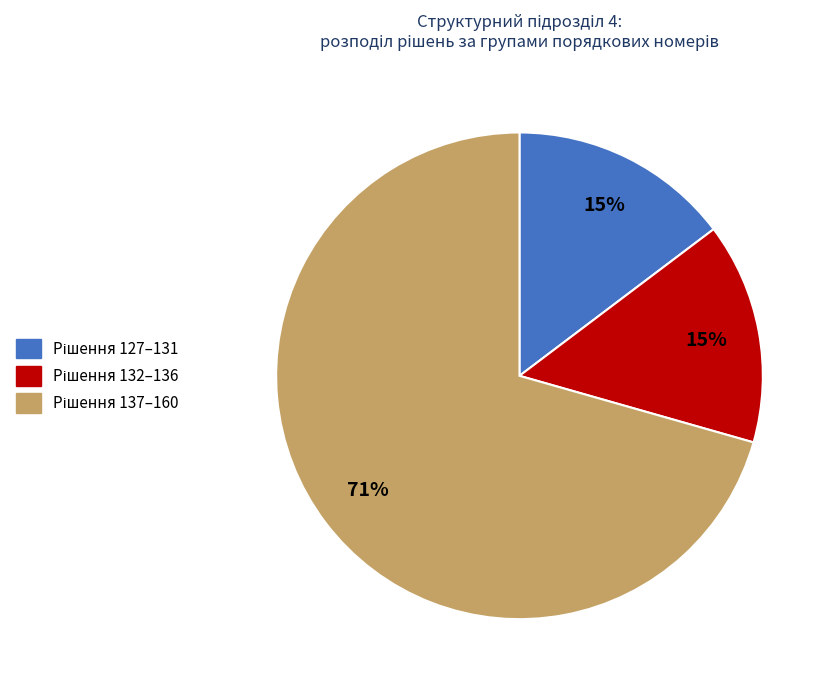

To the nearest percent, what is the average slice percentage?

33%